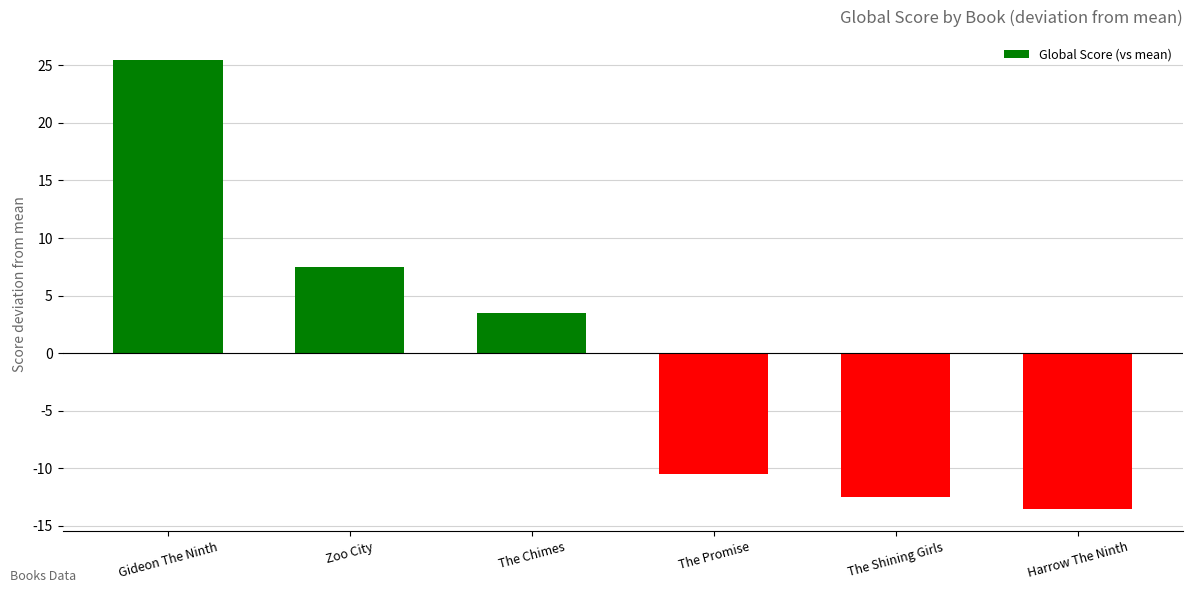

Which has a higher value, The Shining Girls or The Chimes?

The Chimes